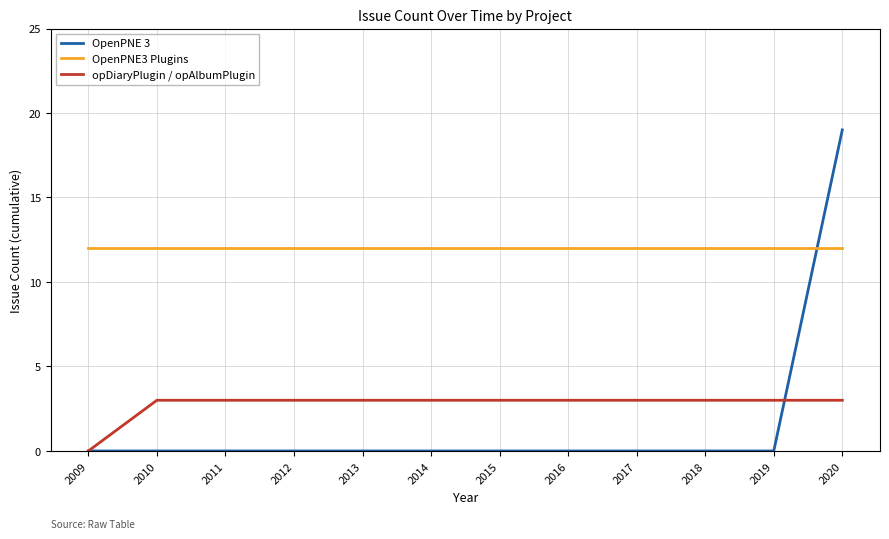

Which series has the largest total across all categories?

OpenPNE3 Plugins